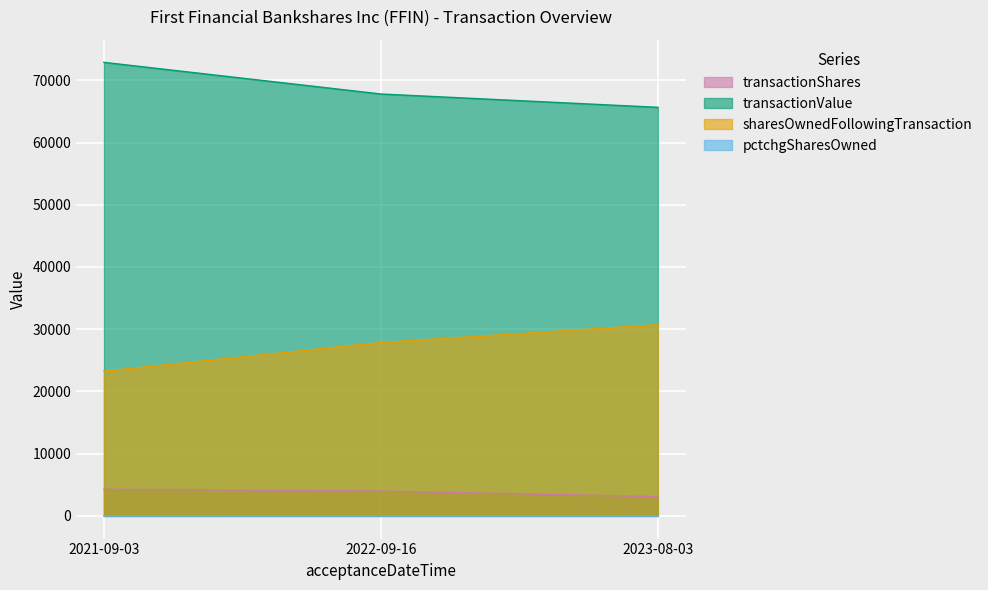

How many data points in transactionShares are above 4000?

1